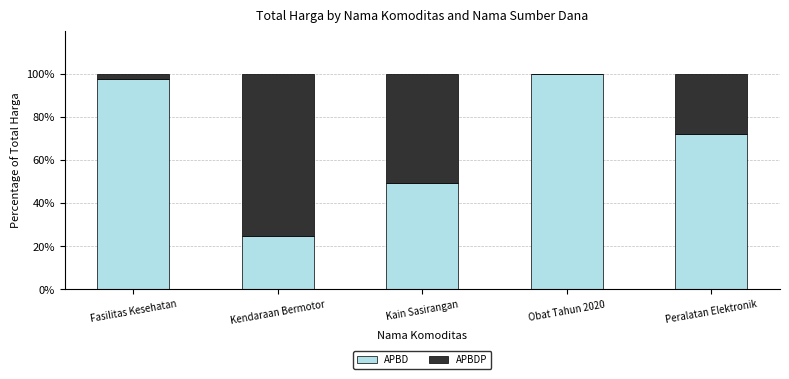

Does the chart contain stacked bars?

Yes